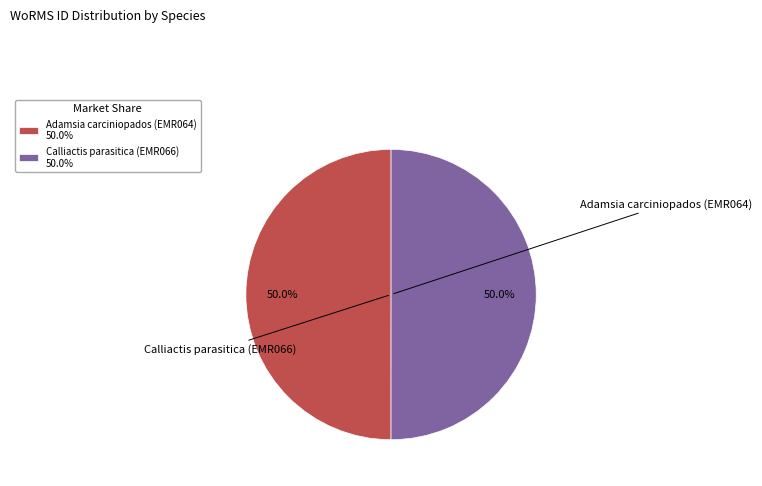

What is the ratio of the value at Adamsia carciniopados (EMR064) 50.0% to the value at Calliactis parasitica (EMR066) 50.0%?

1.0